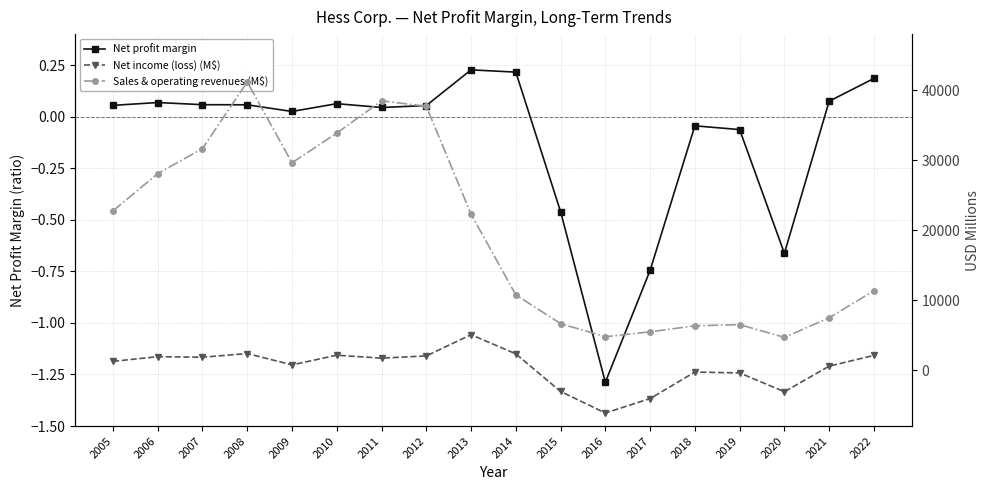

What is the average value of the Sales & operating revenues (M$) series?

19412.6